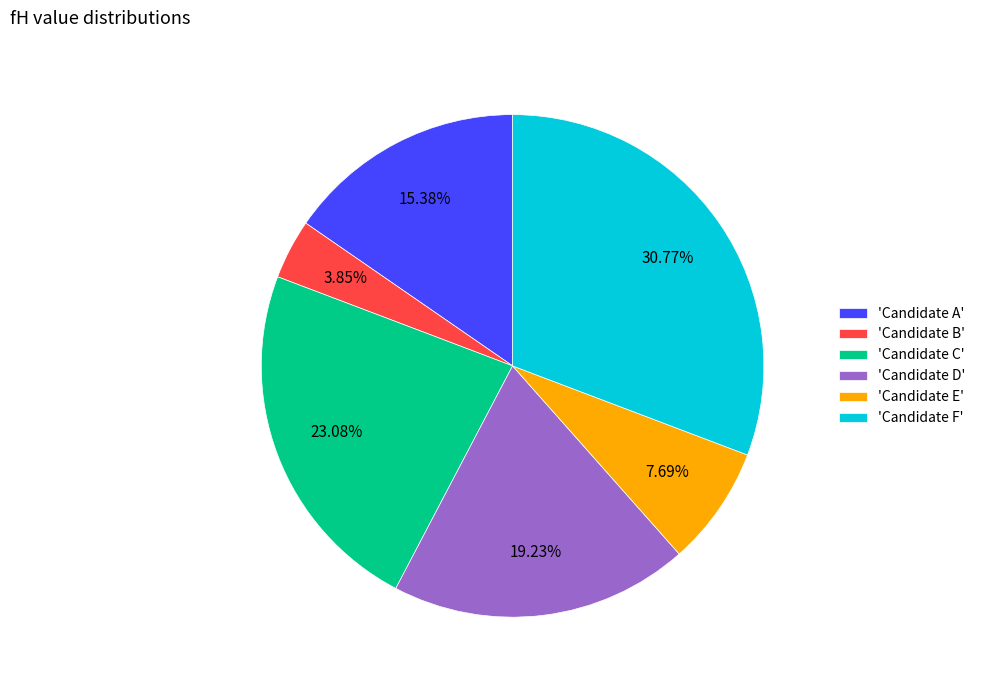

To the nearest percent, what is the average slice percentage?

17%